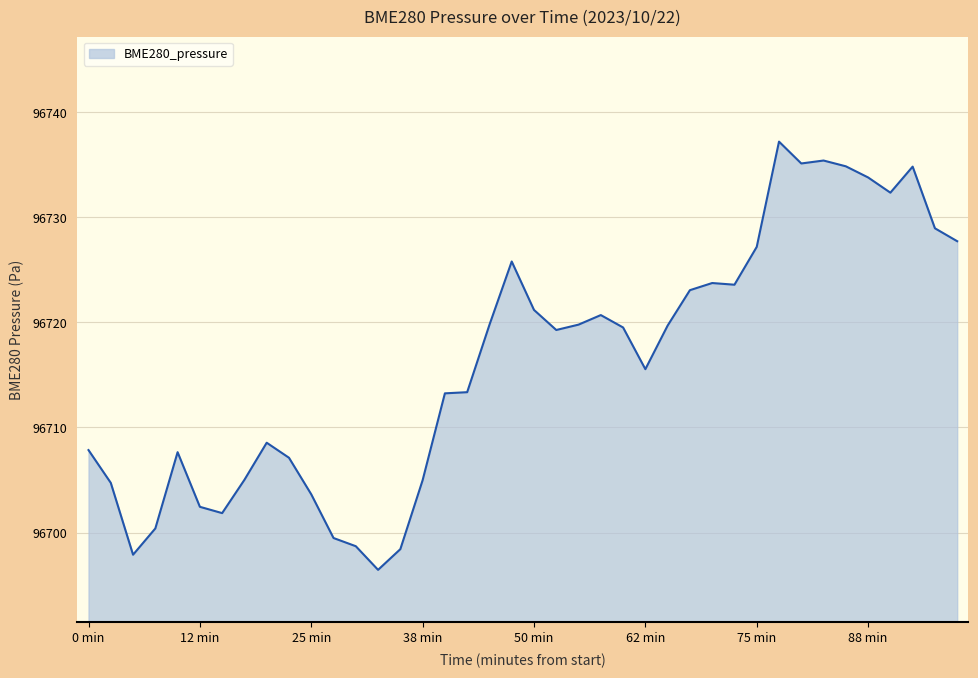

How many lines are shown in the chart?

1